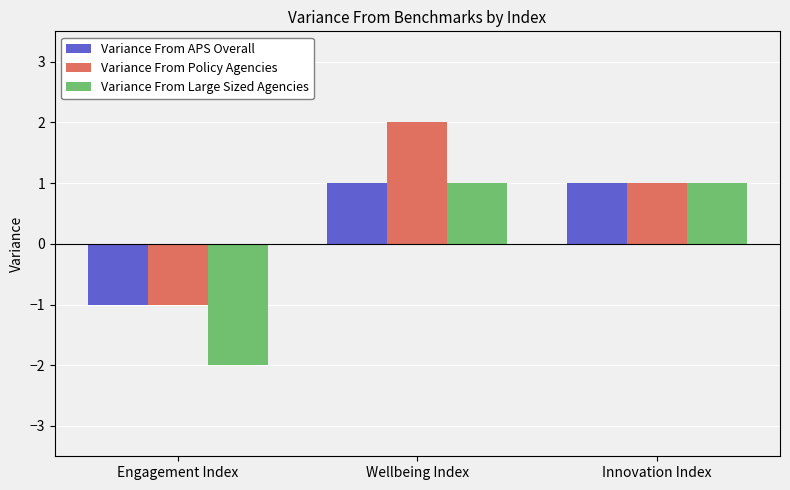

How many positive values does the Variance From Policy Agencies series have?

2